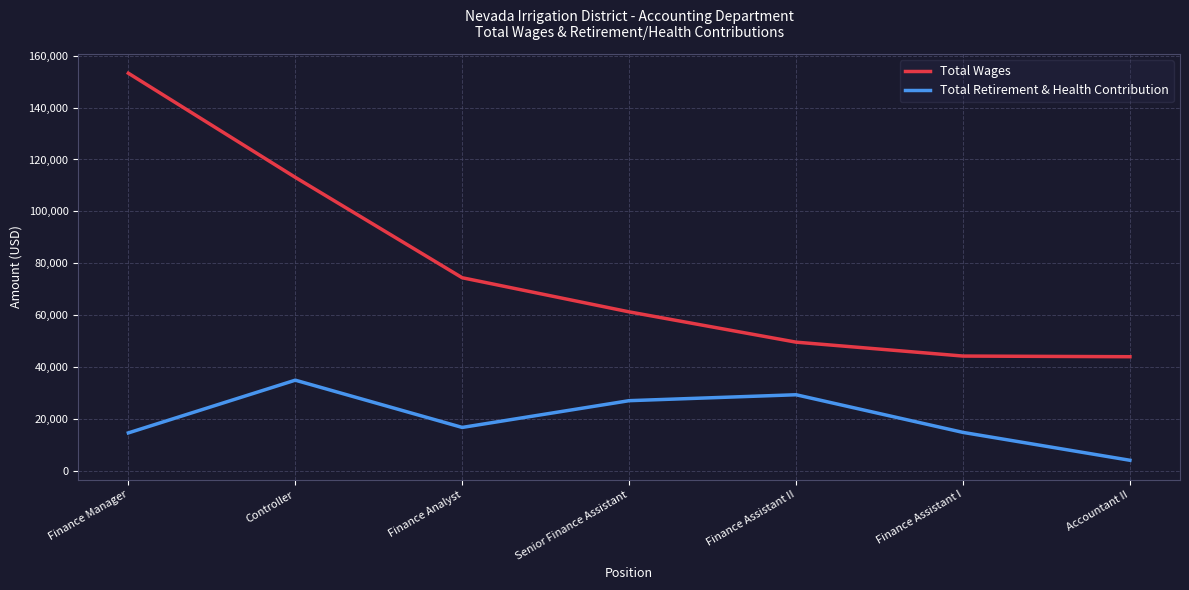

True or false: Total Retirement & Health Contribution has a value of 6559 at Finance Assistant I.

False